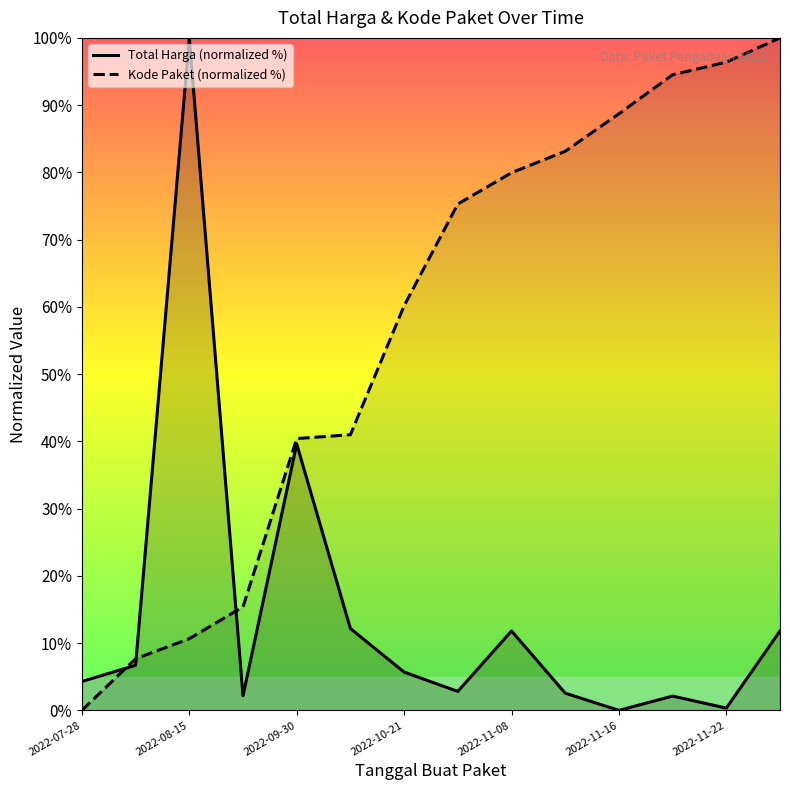

The Kode Paket (normalized %) series shows -46.1 at 2022-07-28. True or false?

False